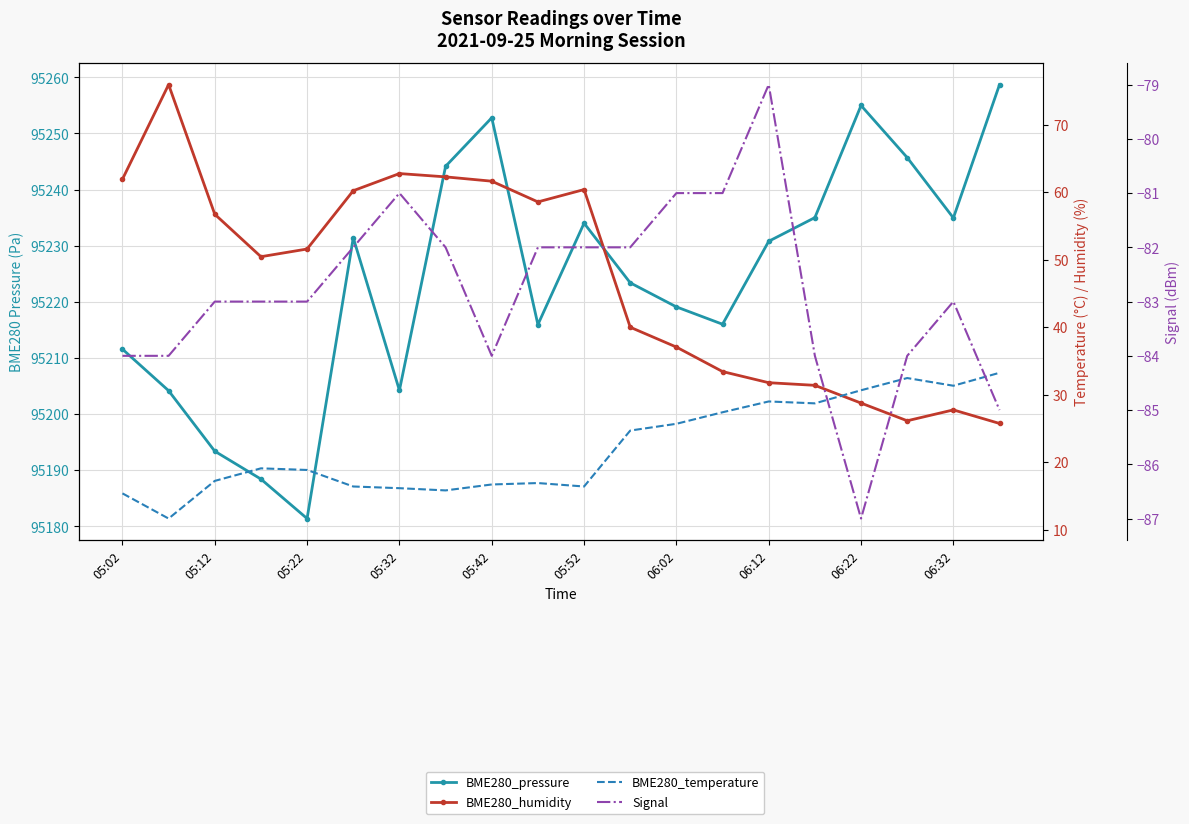

True or false: Signal and BME280_humidity cross at least once.

False